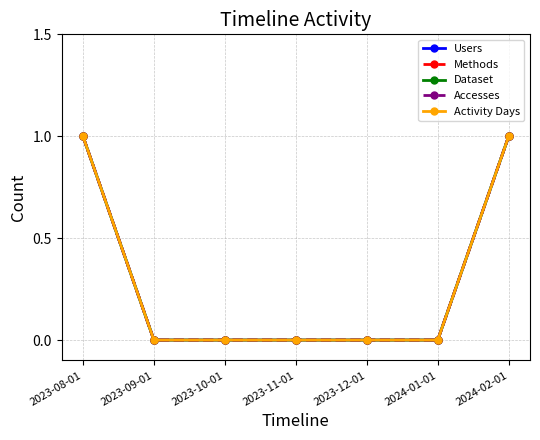

Is the value of Dataset at 2023-10-01 greater than the value of Activity Days at 2023-12-01?

No